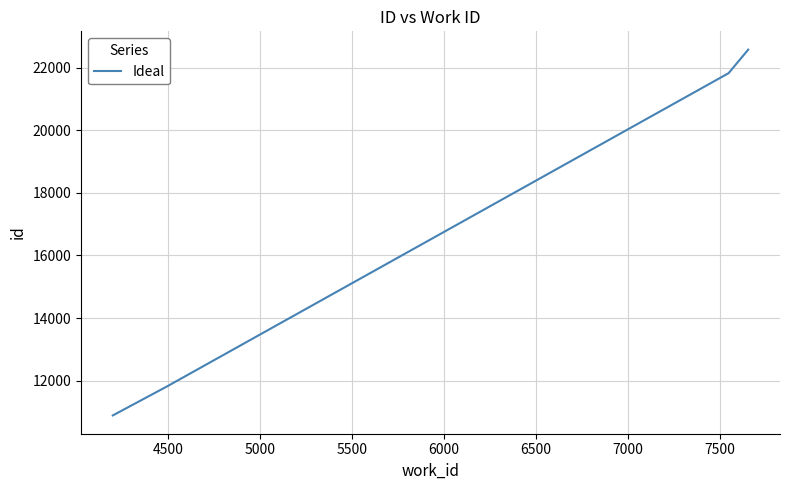

What is the maximum value shown in the chart?

22572